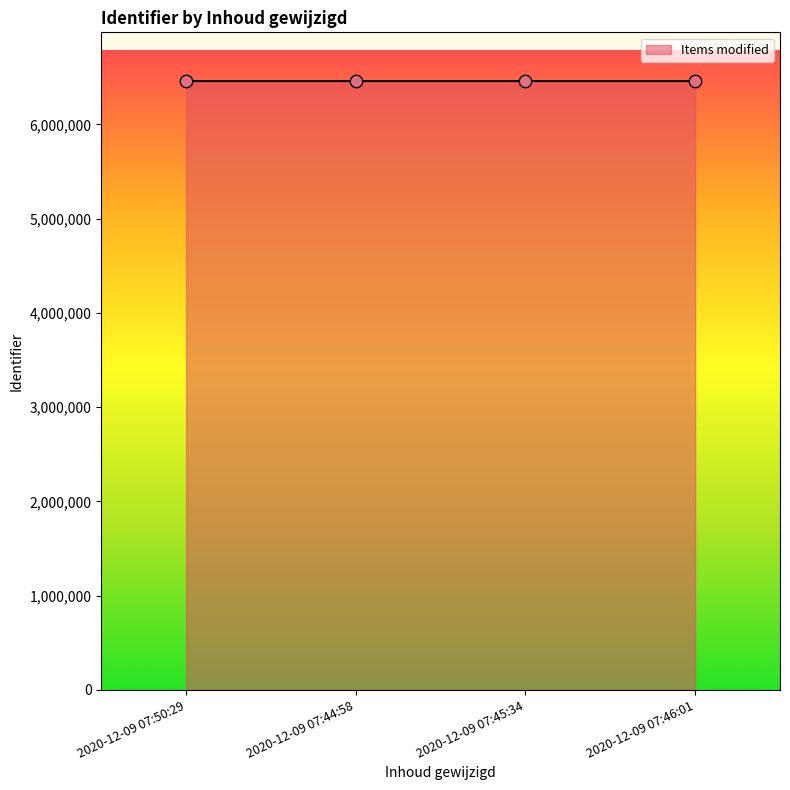

What is the ratio of the value at 2020-12-09 07:50:29 to the value at 2020-12-09 07:46:01?

1.0